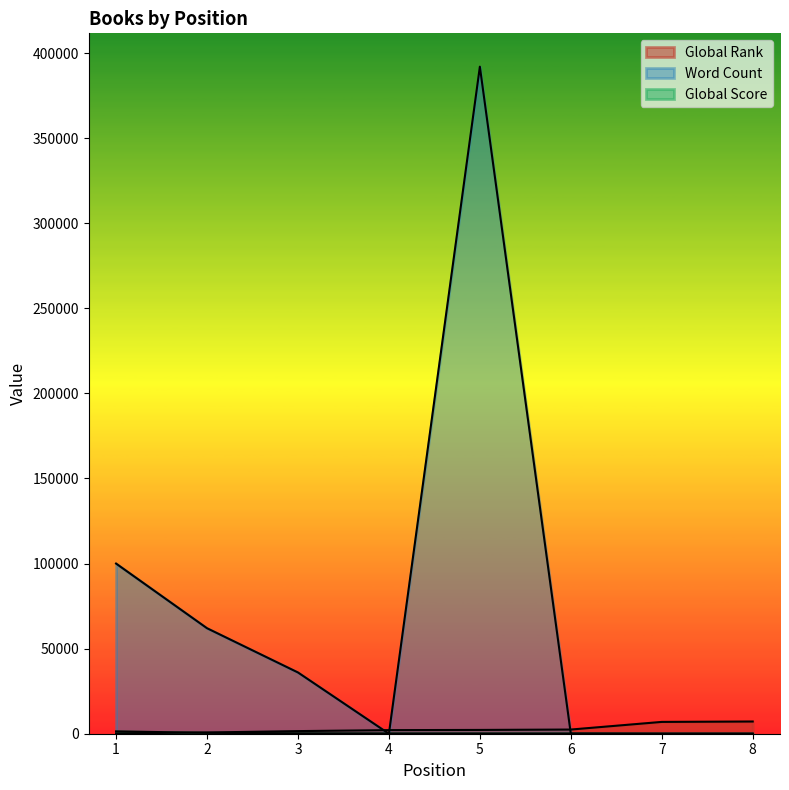

Where do Global Rank and Word Count first cross each other?

3 and 4